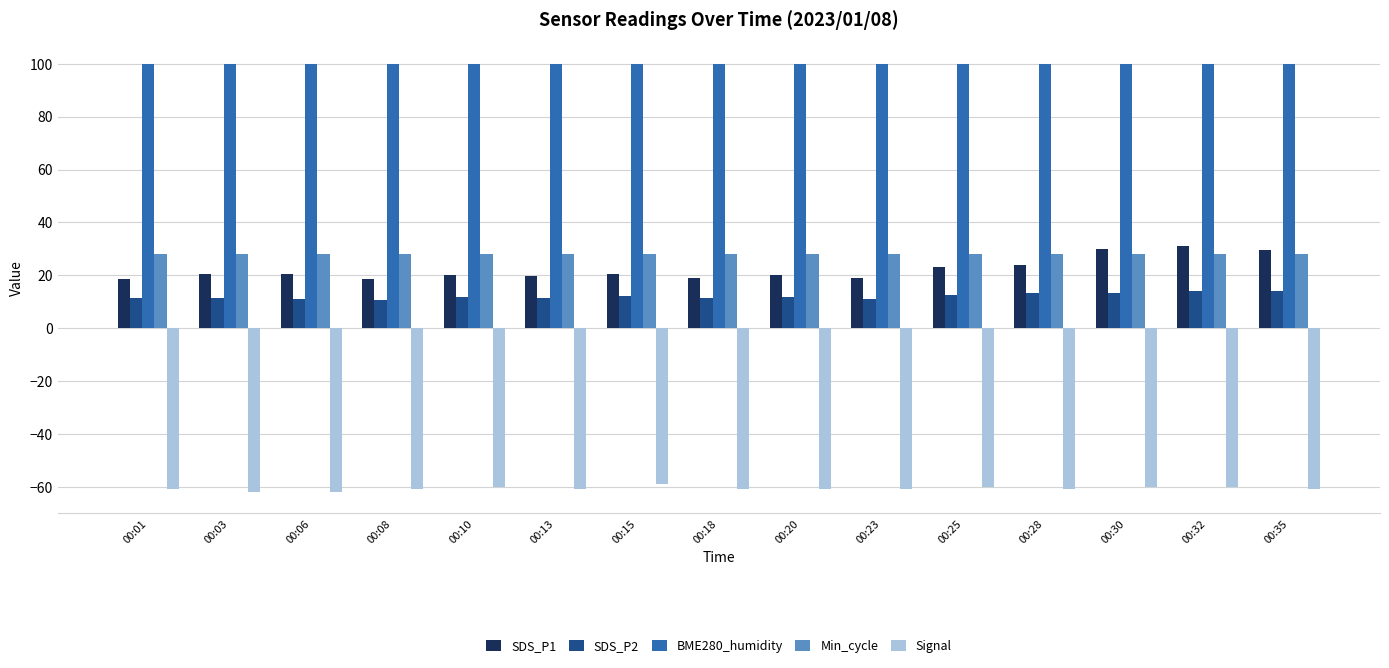

What is the sum of the BME280_humidity values at 00:20 and 00:23?

200.0